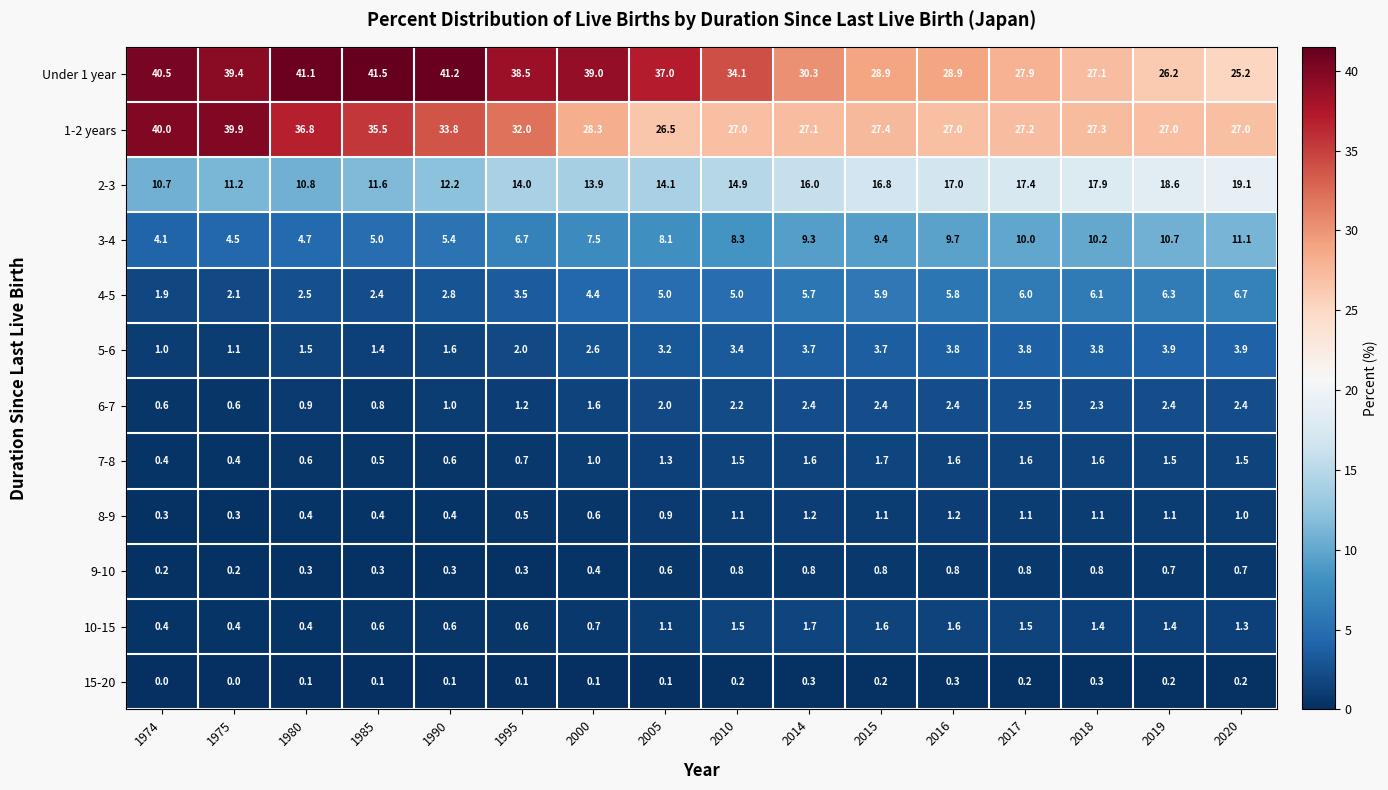

What is the difference between the maximum and minimum values in the 4-5 series?

4.8